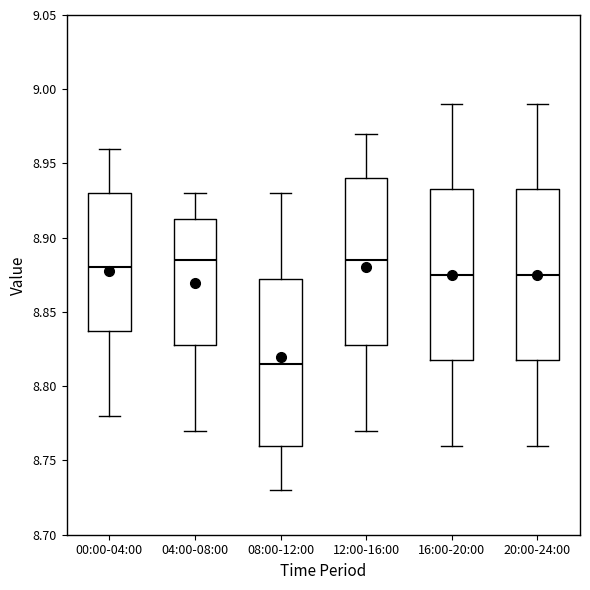

Reading left to right, read every box against the y-axis: the position of its median line, the range the box covers, and the ends of its whiskers. The values are not printed on the chart, so give them approximately, as read against the axis.

00:00-04:00: median 8.880, box 8.840 to 8.930, whiskers 8.780 to 8.960
04:00-08:00: median 8.885, box 8.830 to 8.915, whiskers 8.770 to 8.930
08:00-12:00: median 8.815, box 8.760 to 8.875, whiskers 8.730 to 8.930
12:00-16:00: median 8.885, box 8.830 to 8.940, whiskers 8.770 to 8.970
16:00-20:00: median 8.875, box 8.820 to 8.935, whiskers 8.760 to 8.990
20:00-24:00: median 8.875, box 8.820 to 8.935, whiskers 8.760 to 8.990